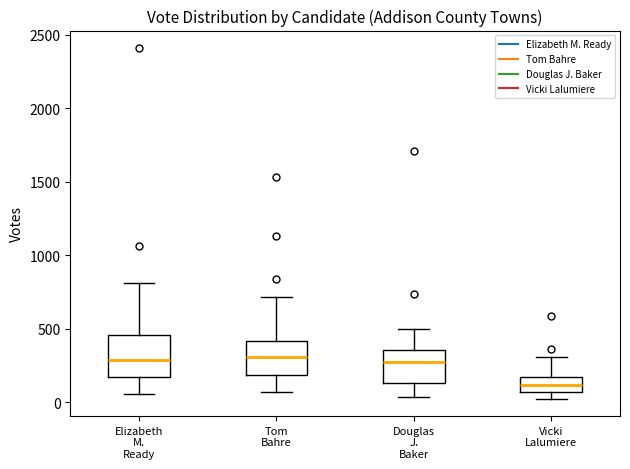

Where does the lower whisker of the box for Tom Bahre end on the y-axis? The values are not printed on the chart, so give them approximately, as read against the axis.

50